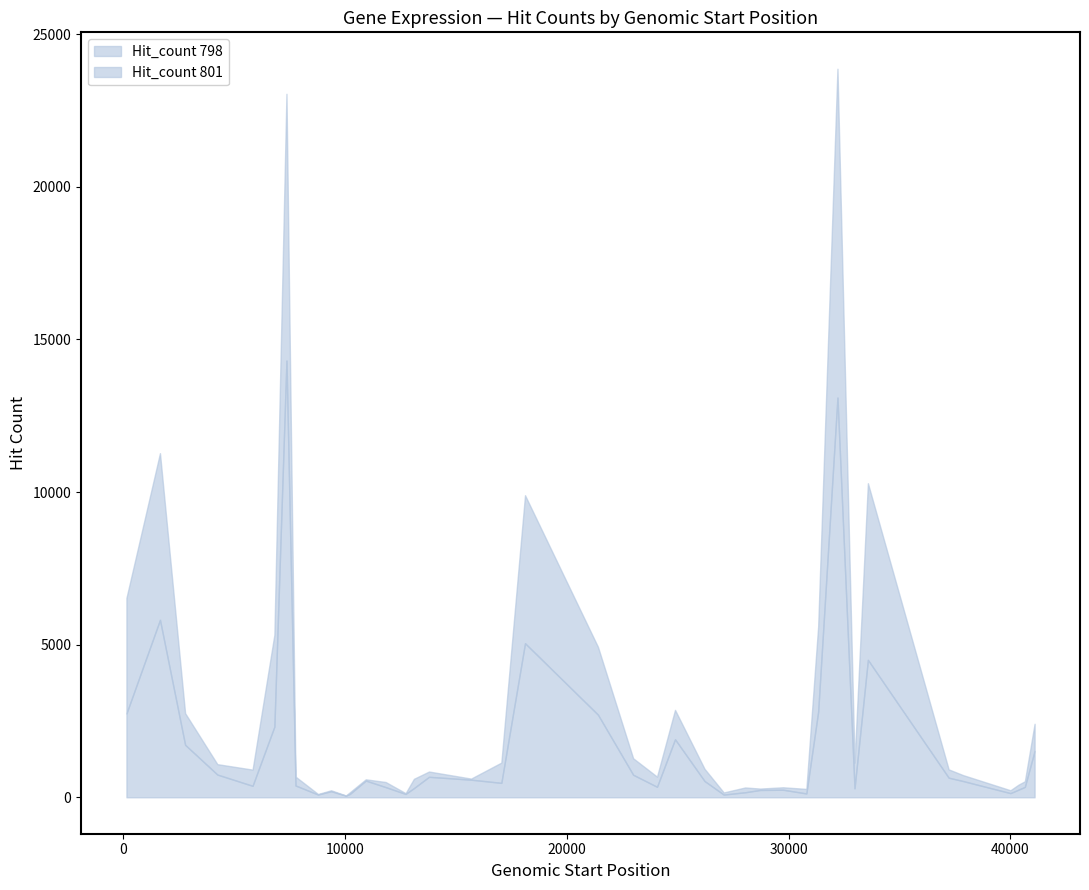

Reading left to right, extract all data points from this chart.

Hit_count 798: 6532	11274	2757	1086	907	5326	23047	678	108	230	60	164	589	501	136	605	844	613	1137	9897	4928	1279	677	2864	934	159	322	286	328	275	5605	23868	1136	10290	915	728	231	413	525	2408
Hit_count 801: 2745	5814	1720	745	376	2316	14309	387	90	201	53	109	548	334	110	301	671	577	473	5048	2706	739	344	1901	534	89	165	240	248	126	2808	13097	294	4503	643	533	137	250	341	1518